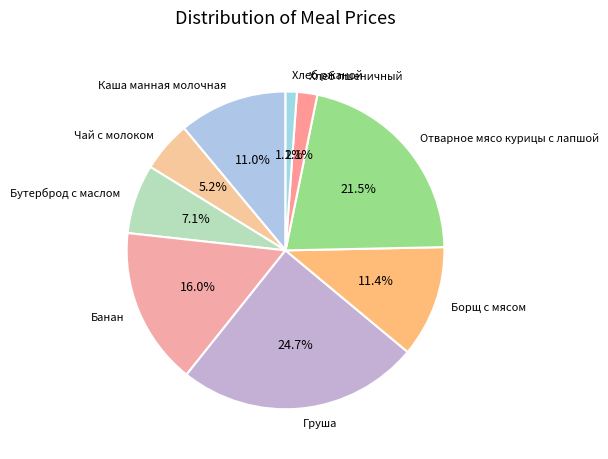

How much of the chart is everything except Бутерброд с маслом?

92.9%